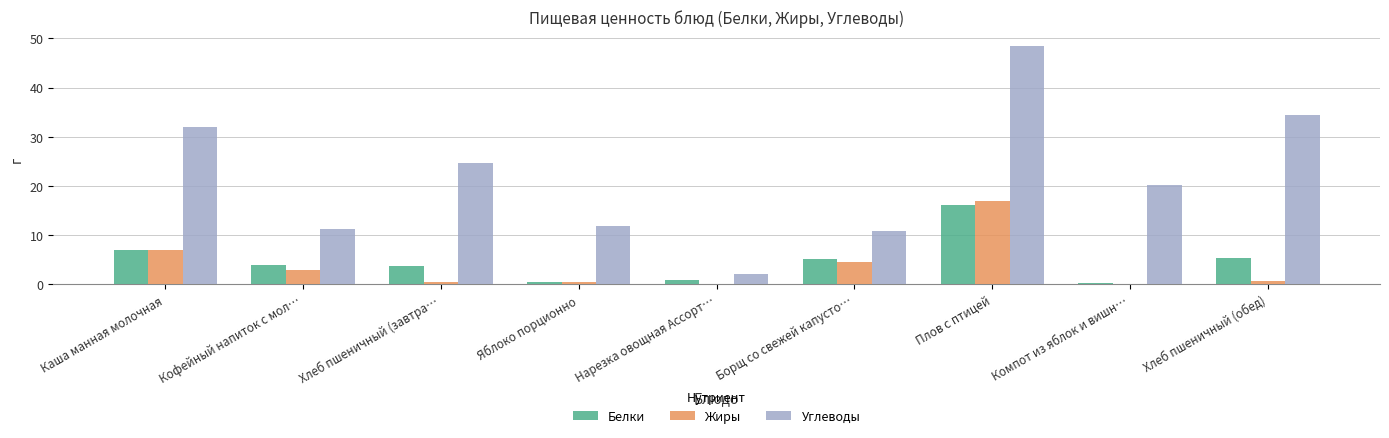

Where is Белки nearest to the value 8?

Каша манная молочная